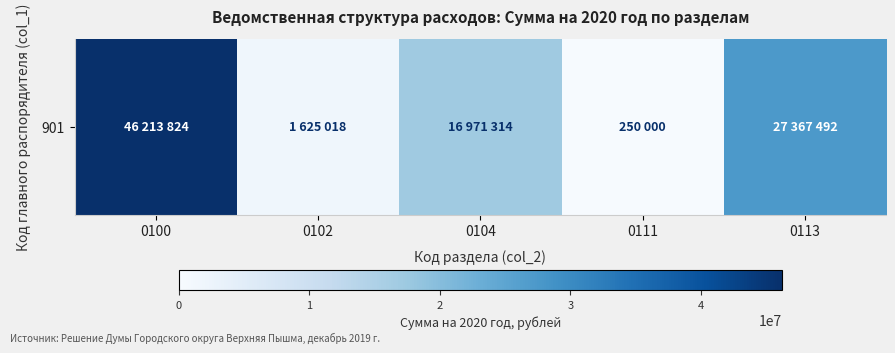

How many distinct data groups are displayed?

1